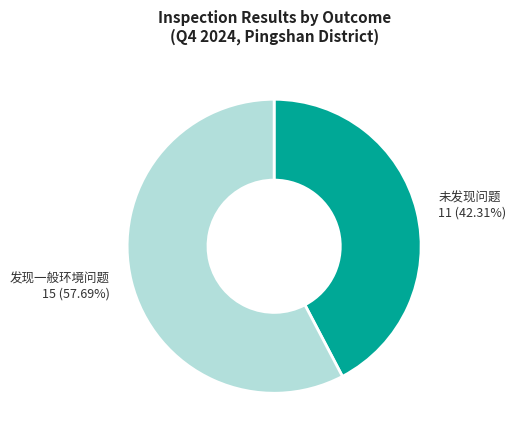

Do 未发现问题 and 发现一般环境问题 together represent more than half of the pie?

Yes